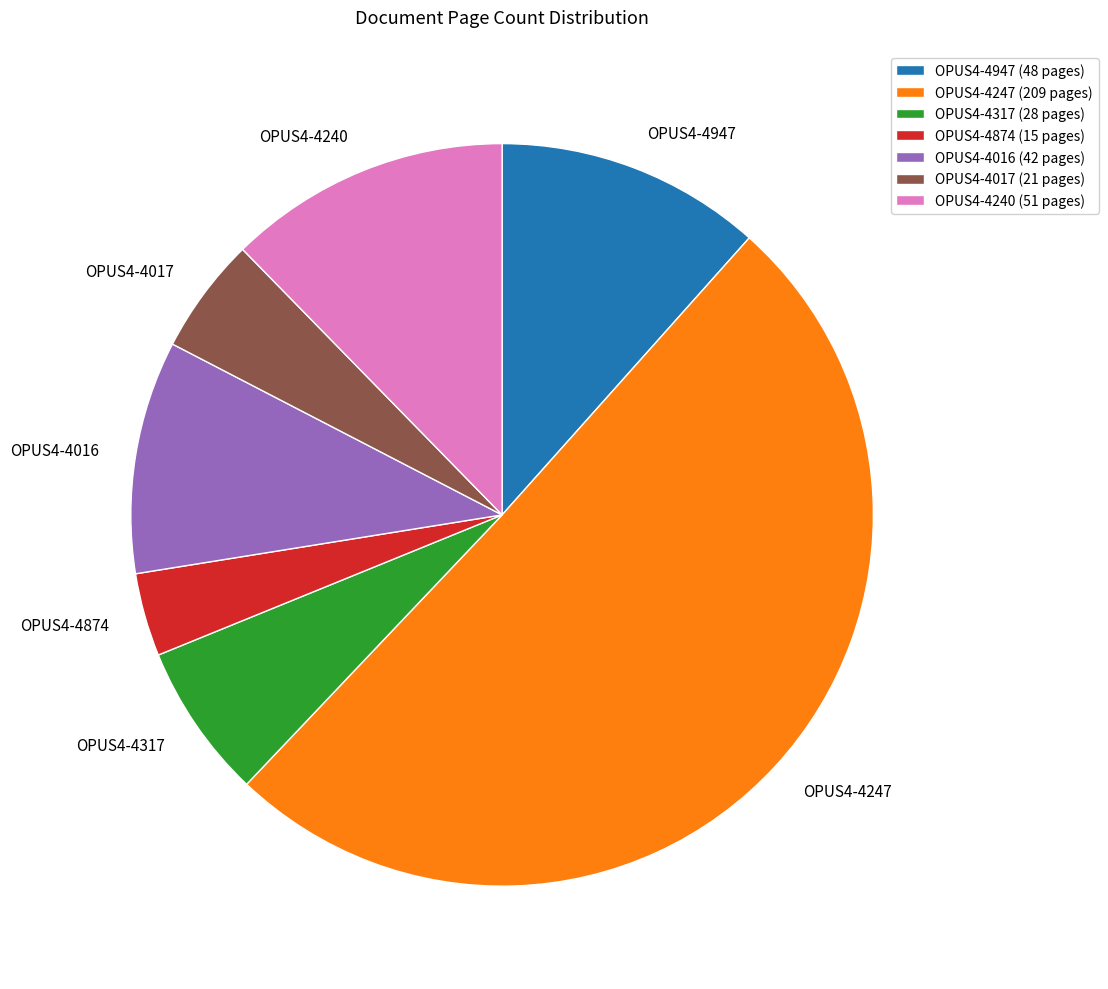

Combined, do OPUS4-4874 and OPUS4-4317 account for over 50%?

No